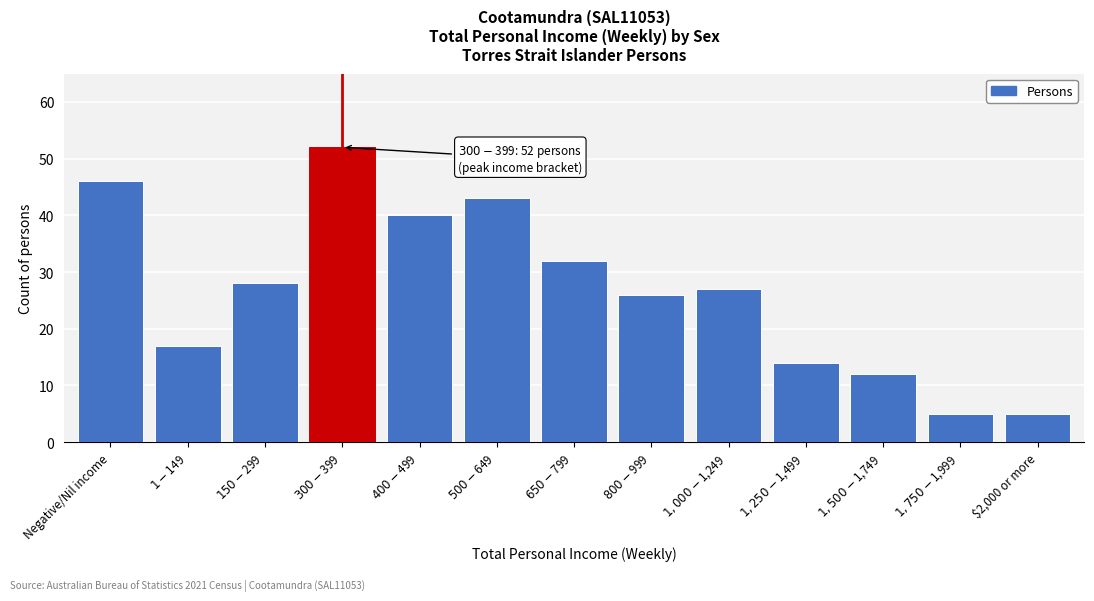

Reading right to left, what are all the values shown in this chart?

5	5	12	14	27	26	32	43	40	52	28	17	46